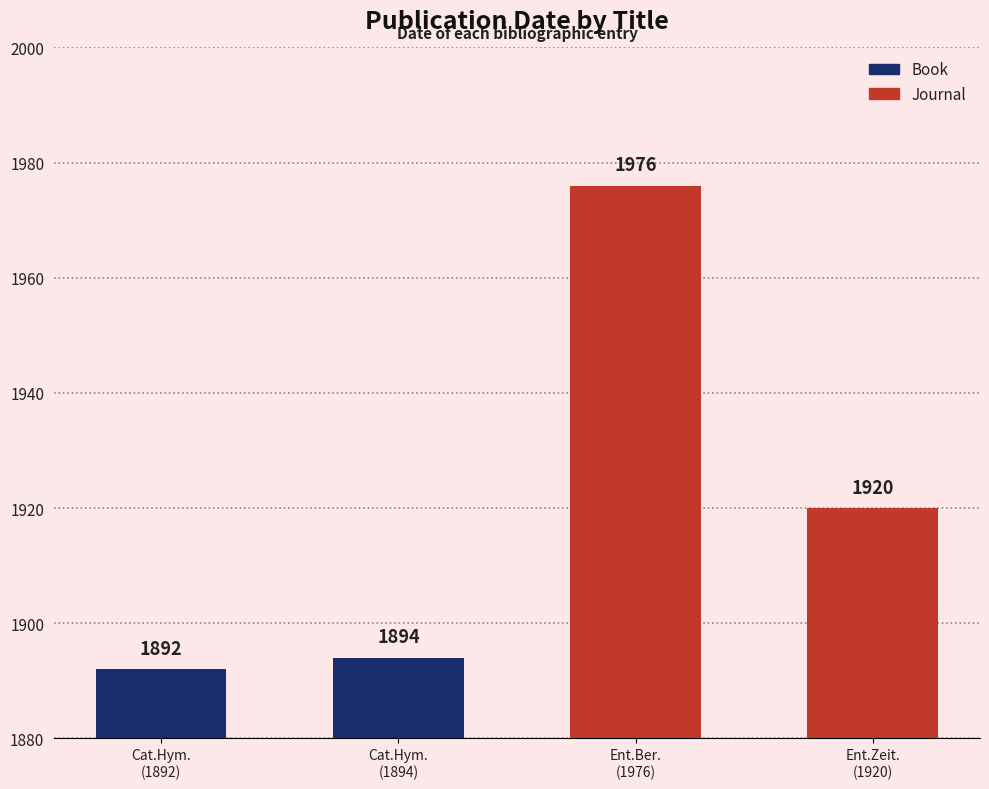

What is the minimum value shown in the chart?

1892